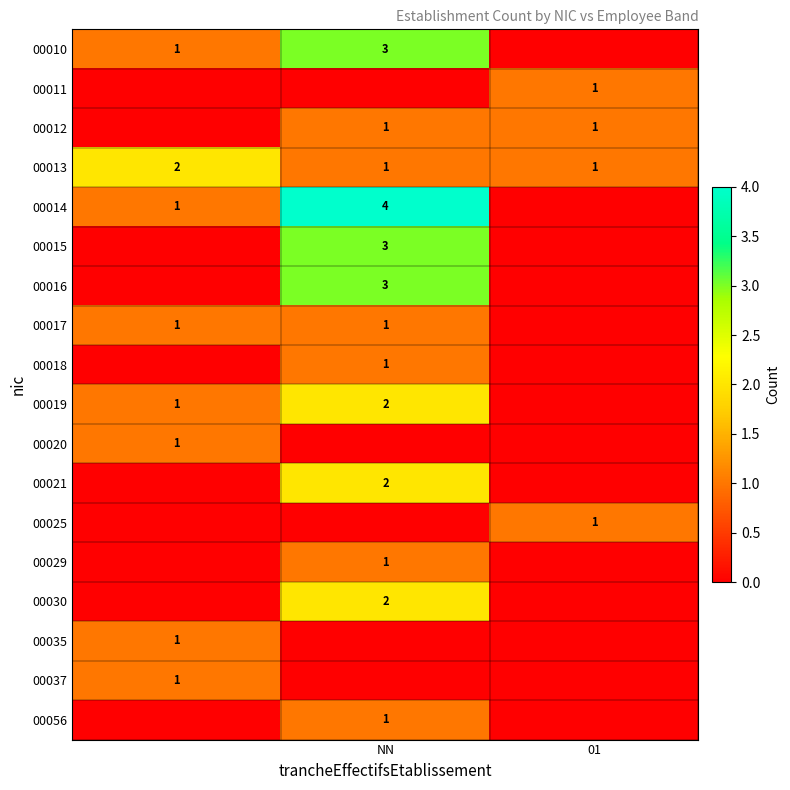

Which category has the highest value in the 00029 series?

NN